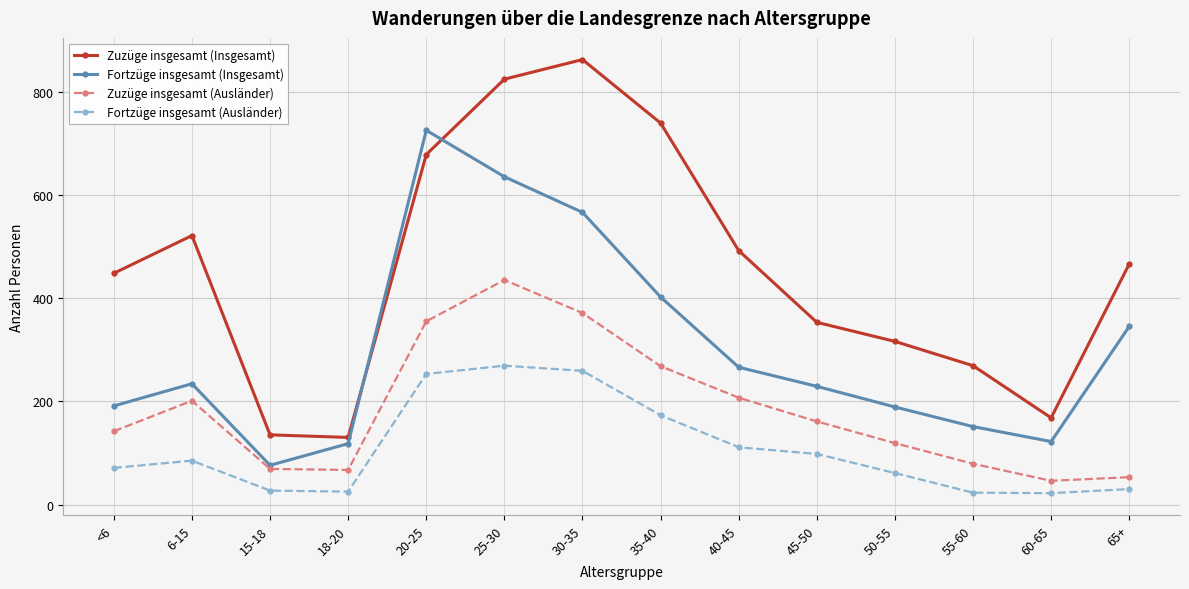

What position from the left is 18-20?

4